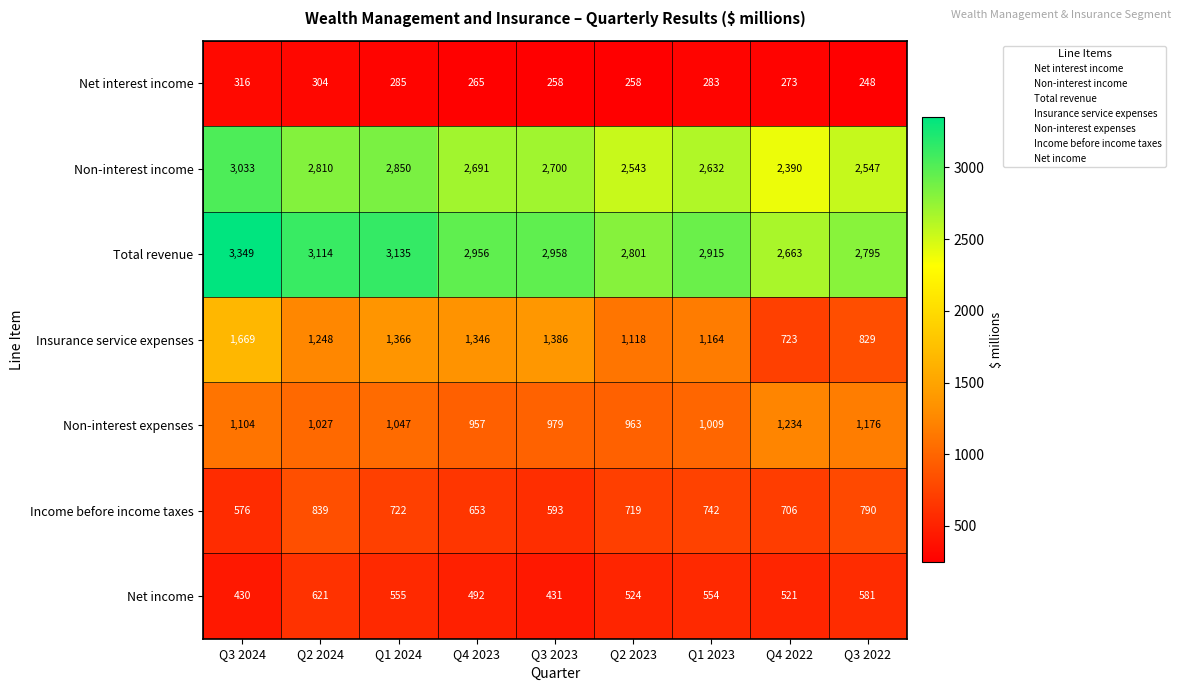

Rank the series by their maximum value, from highest to lowest.

Total revenue, Non-interest income, Insurance service expenses, Non-interest expenses, Income before income taxes, Net income, Net interest income